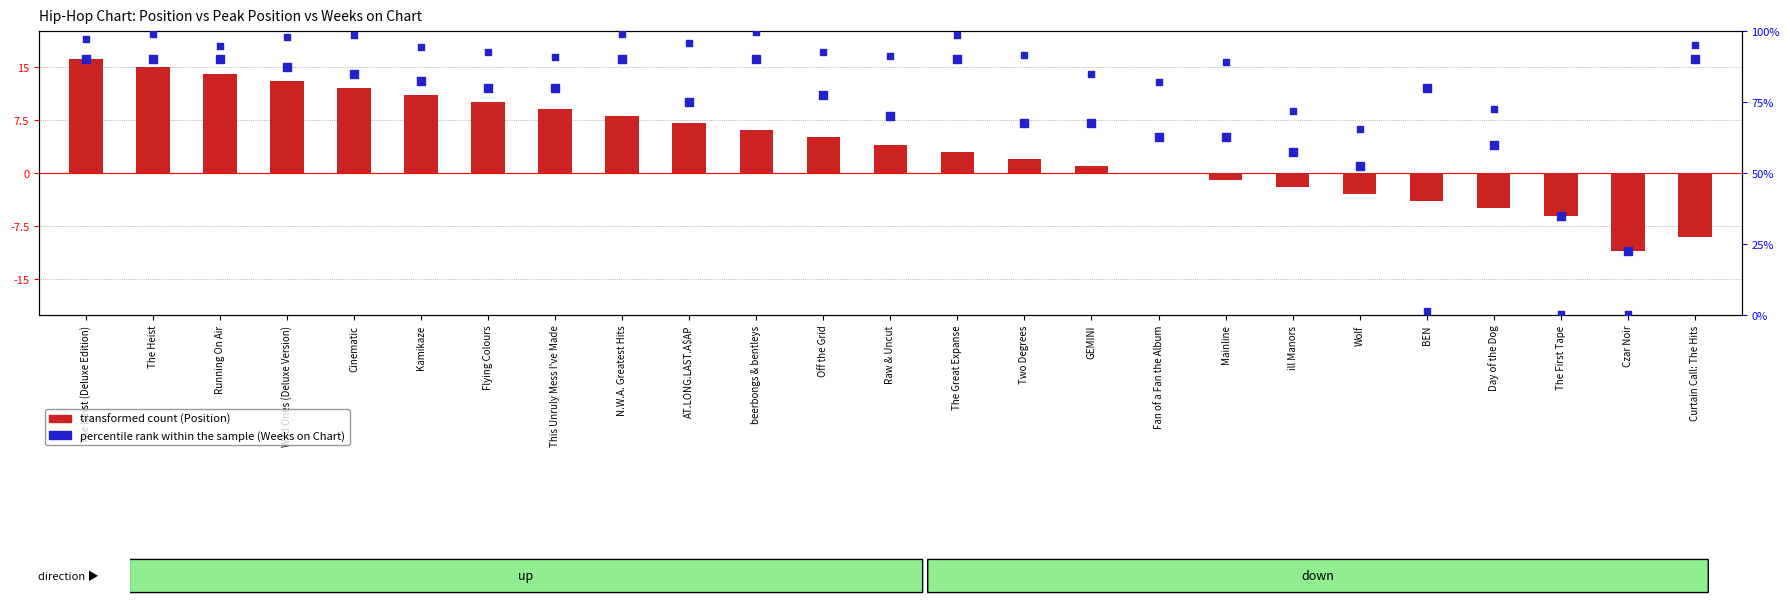

Which series has the widest spread of Y values?

percentile rank within the sample